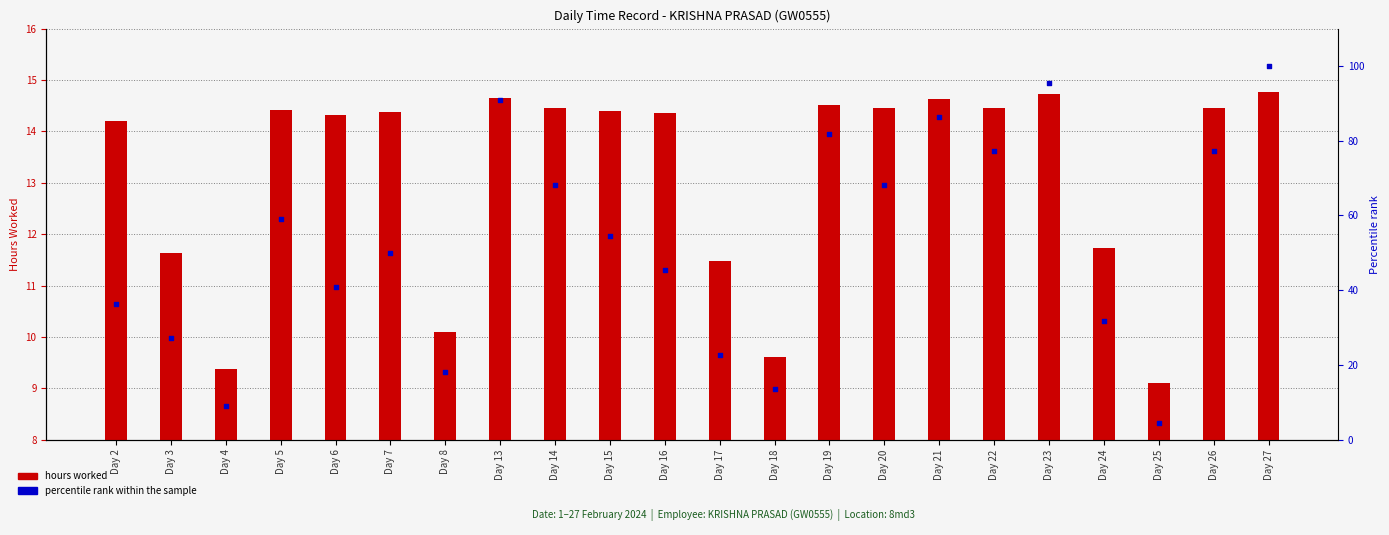

Which series has the widest spread of Y values?

percentile rank within the sample